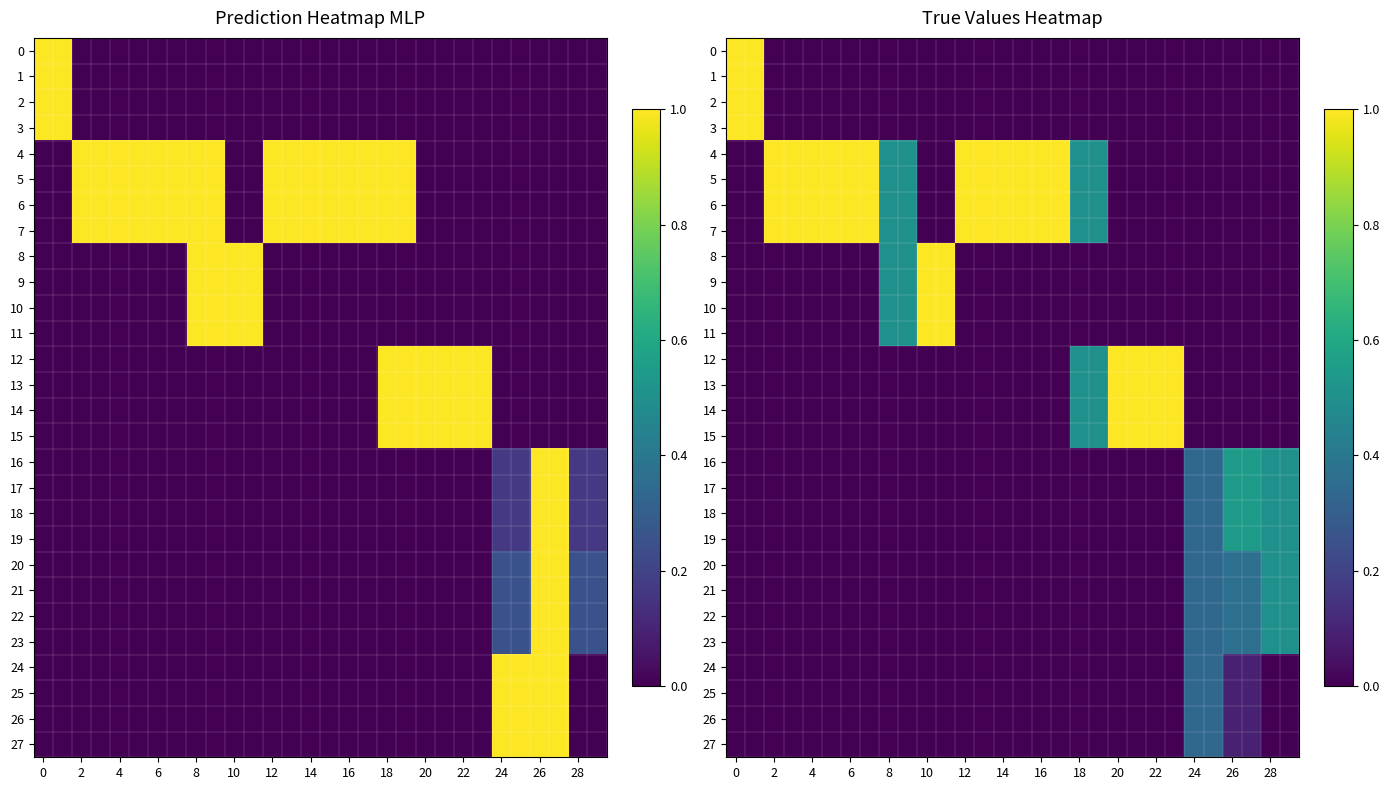

At how many categories does at least one series exceed 0?

30